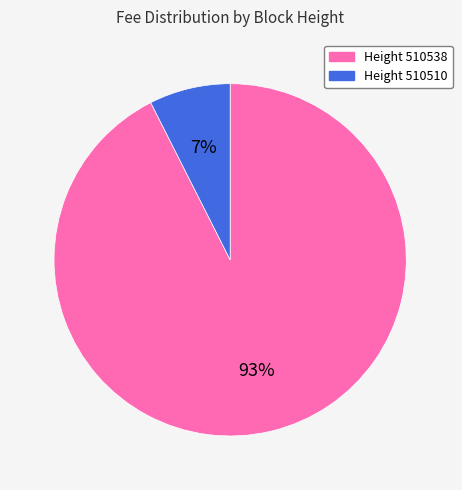

To the nearest percent, what is the average slice percentage?

50%